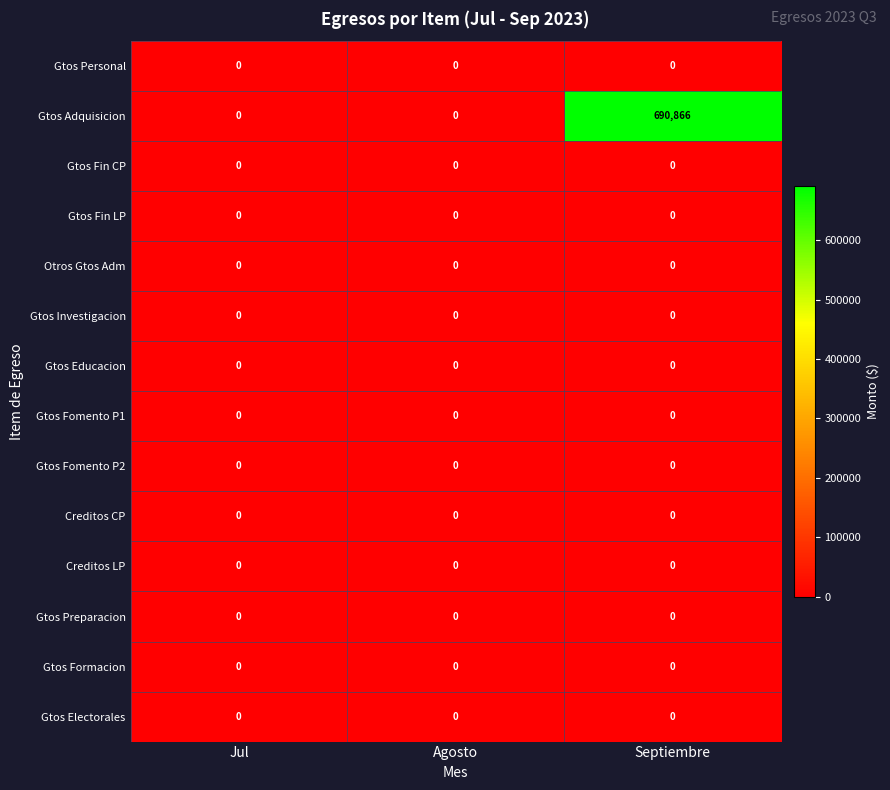

Which series has the largest total across all categories?

Gtos Adquisicion